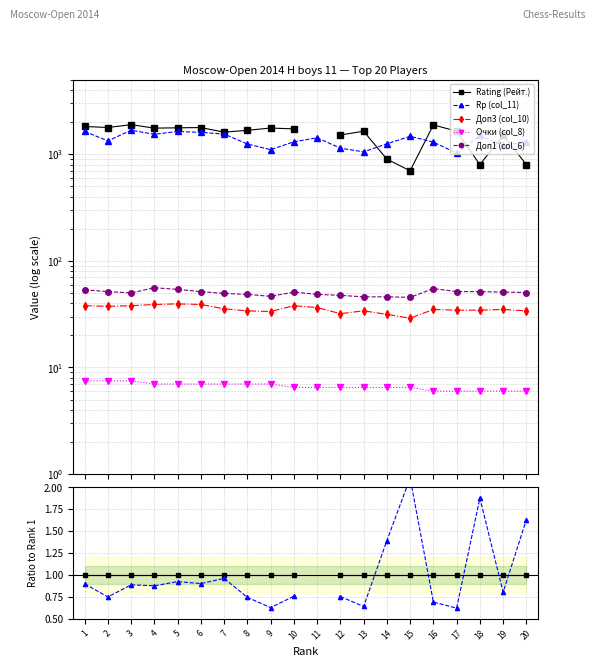

Does the chart display data point markers on the line(s)?

Yes